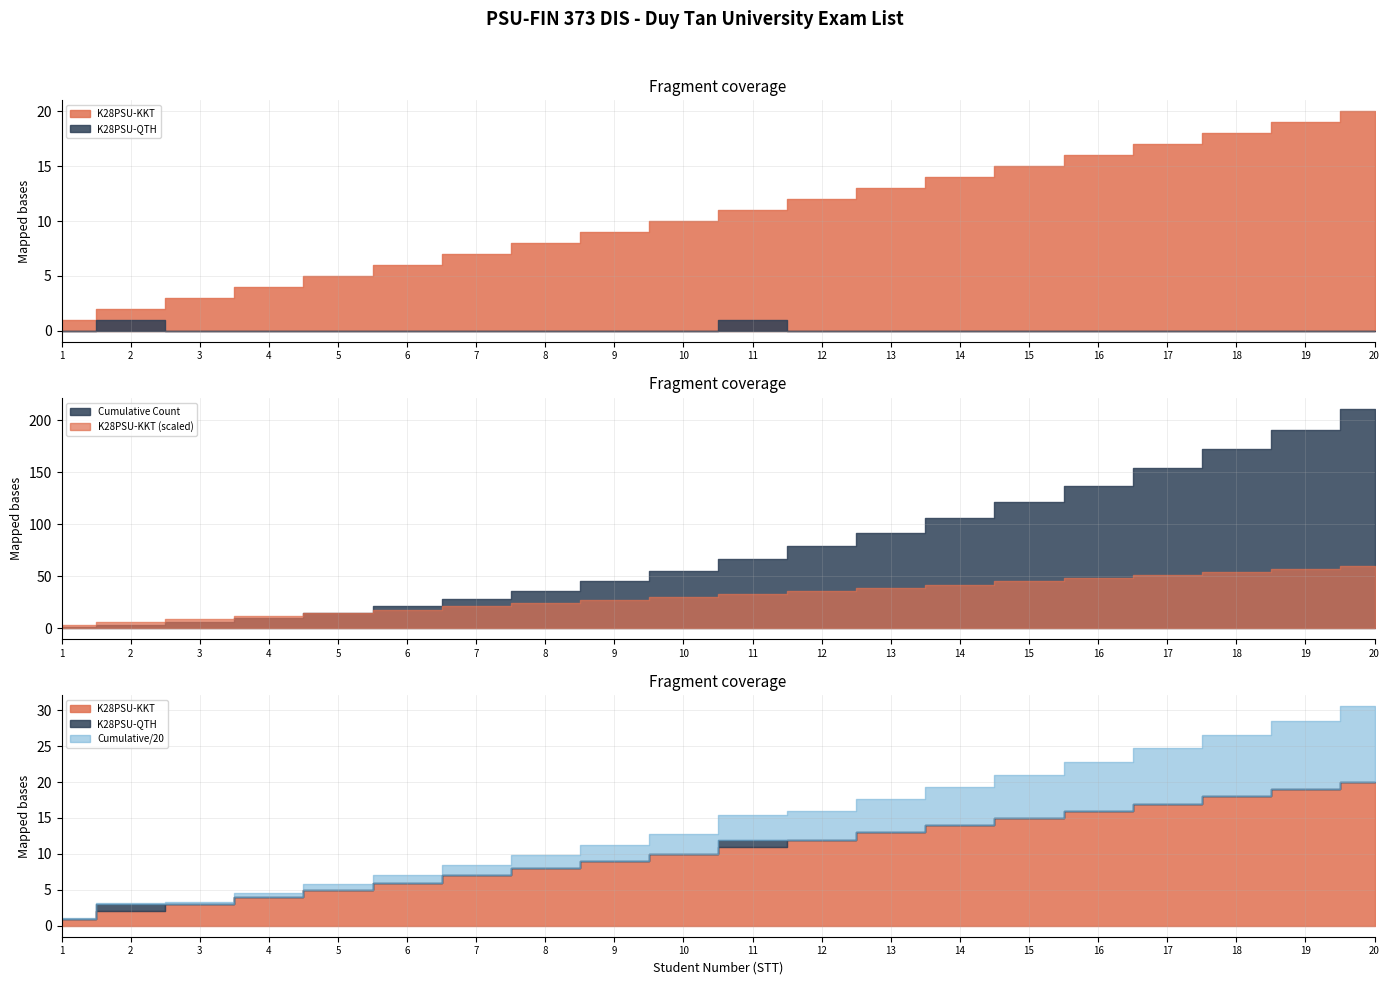

Which category has the lowest value in the K28PSU-QTH series?

1